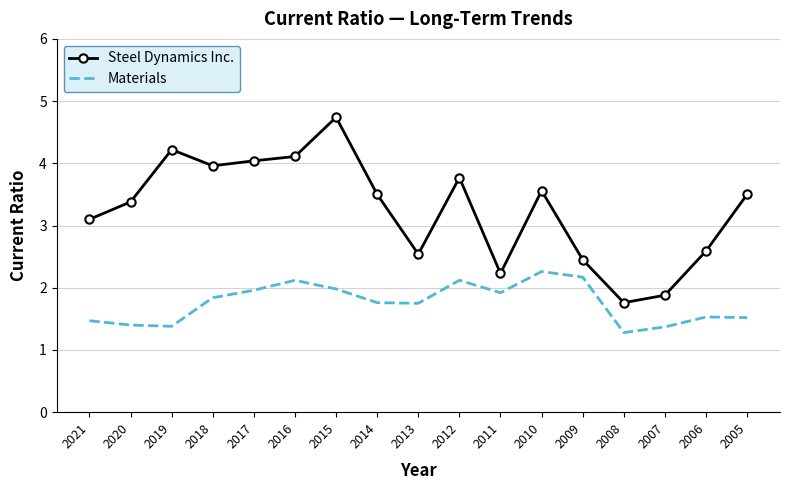

Which series has the largest total across all categories?

Steel Dynamics Inc.